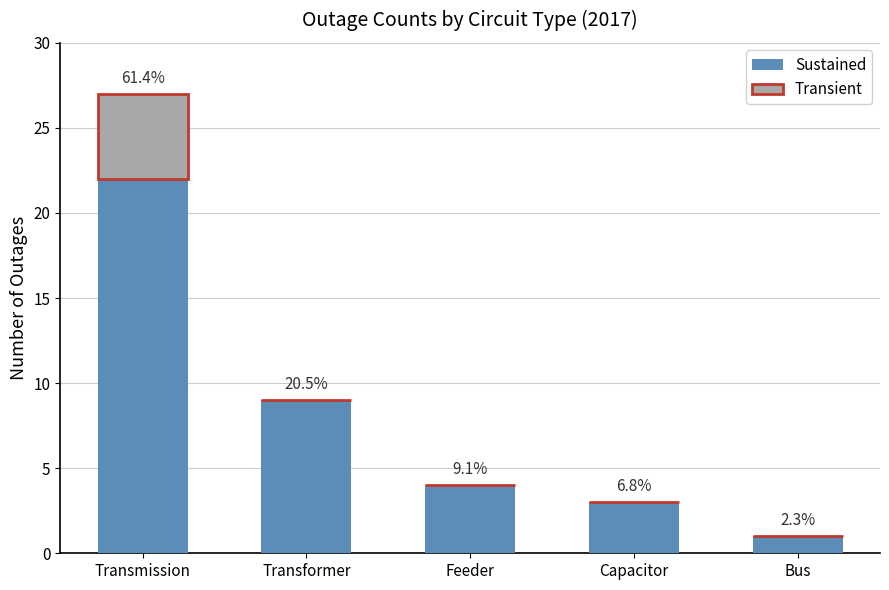

Are the bars horizontal?

No